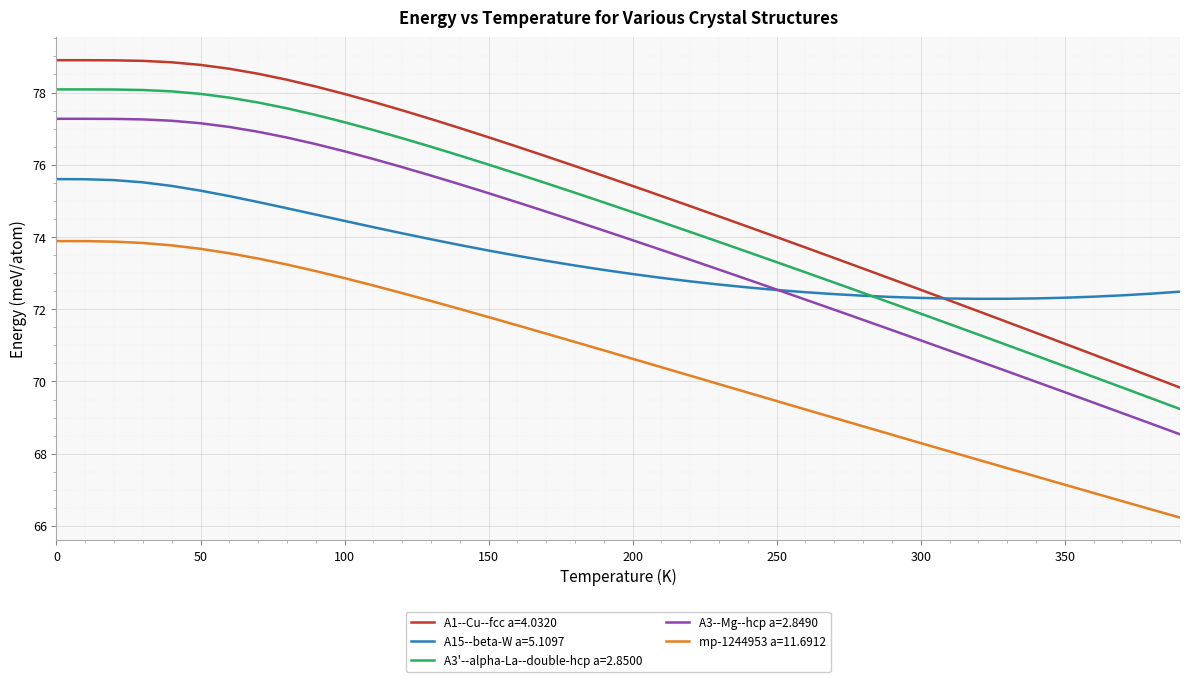

Which series has the largest total across all categories?

A1--Cu--fcc a=4.0320